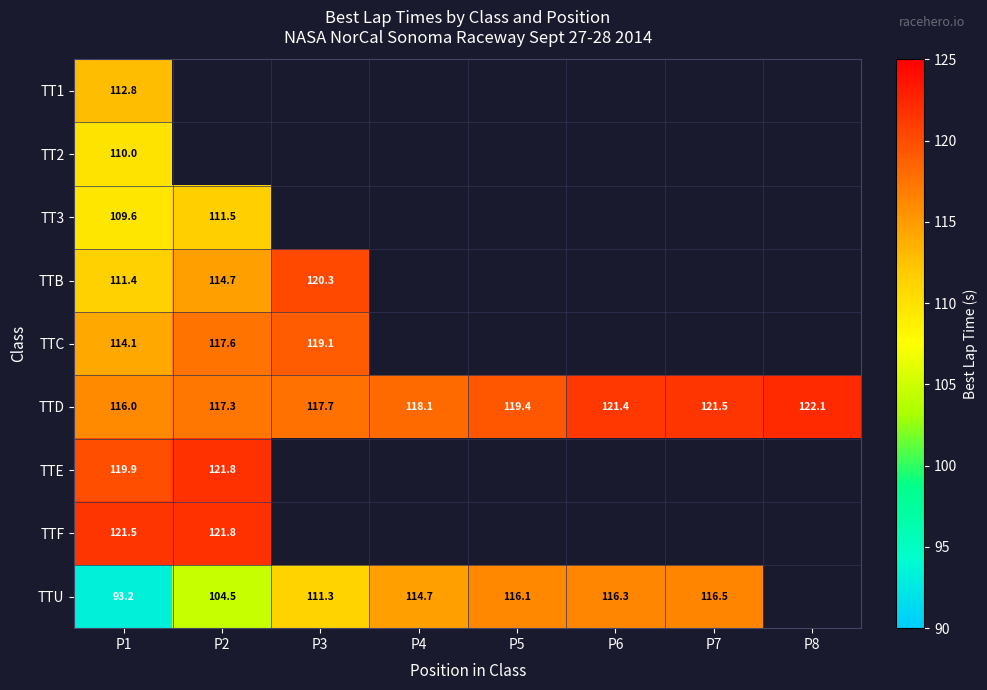

Which series has the largest total across all categories?

TTD